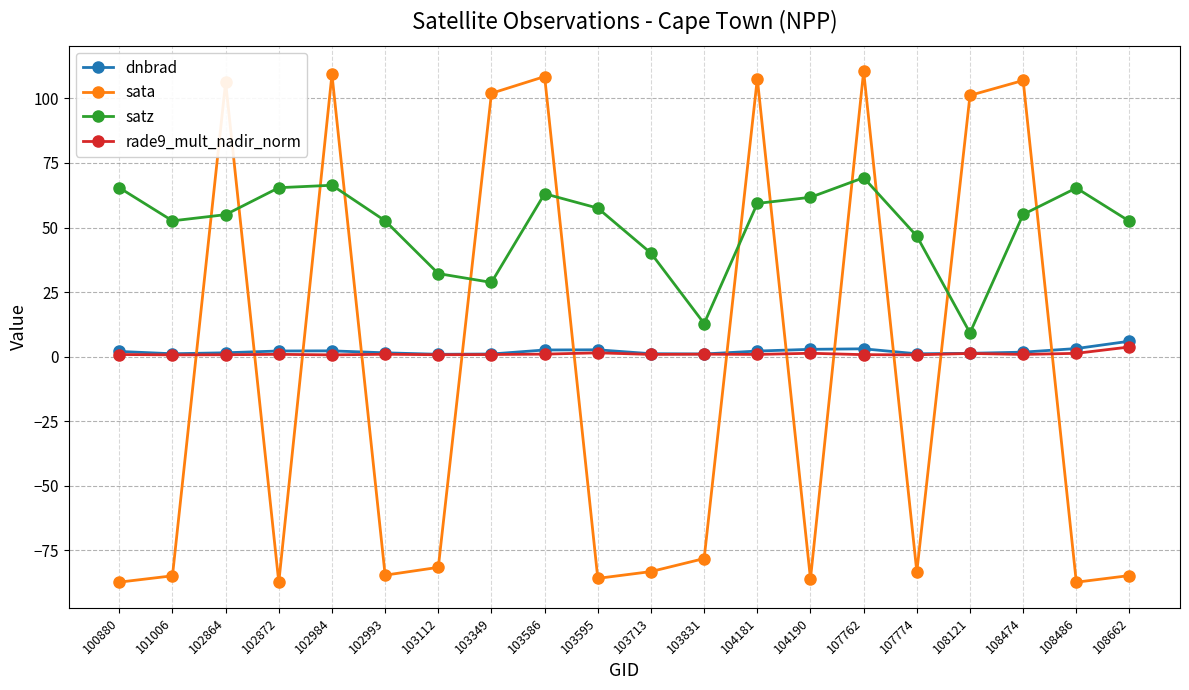

How many data points does each series have?

20